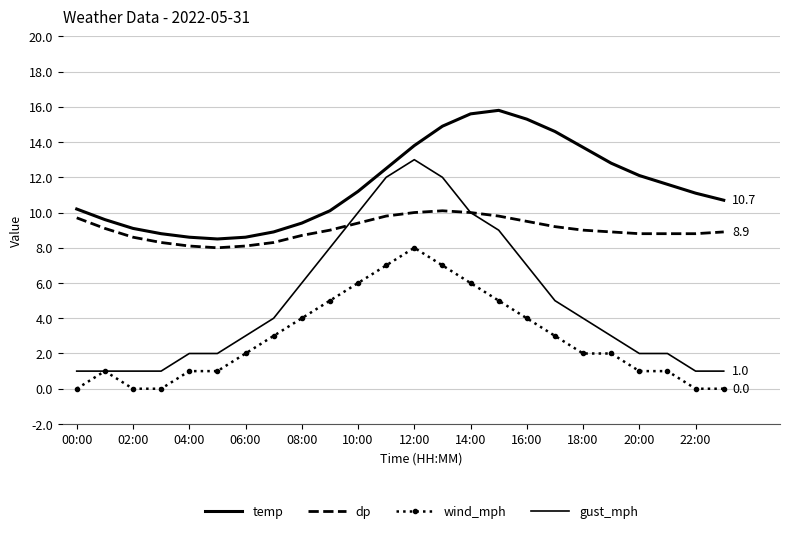

How many distinct data groups are displayed?

4